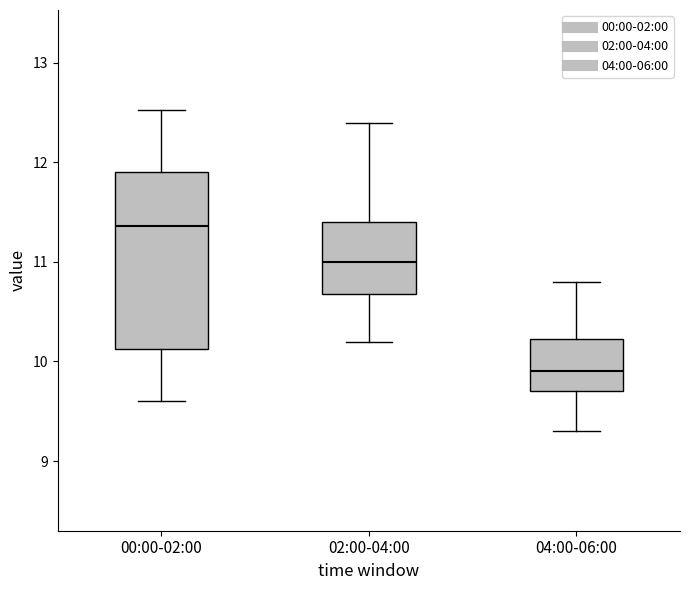

Which box's median line is the lowest?

04:00-06:00